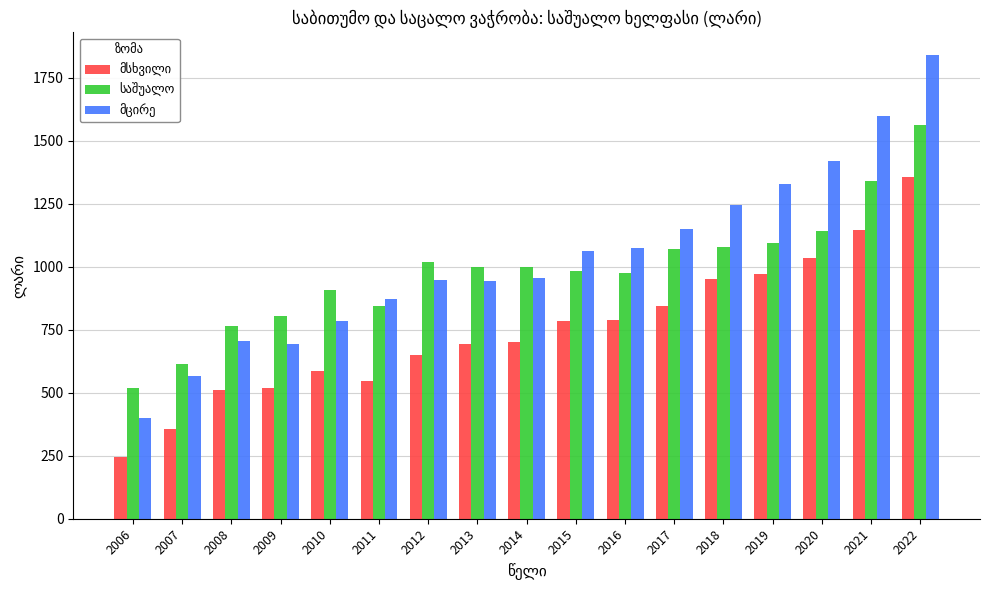

Which category has the highest value across all series?

2022